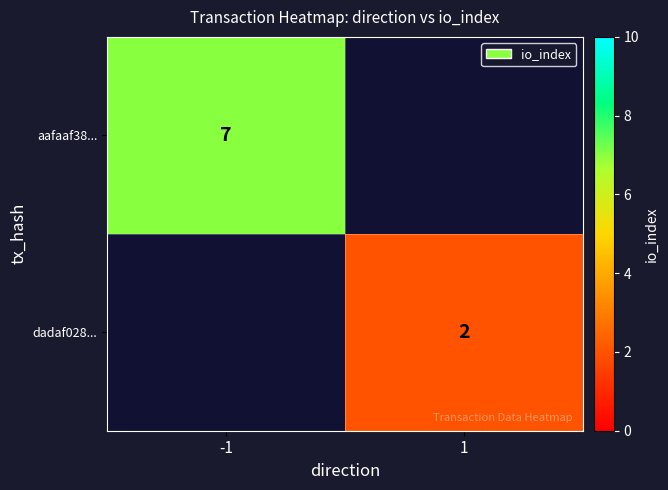

The value of aafaaf38... at -1 is 11. True or false?

False